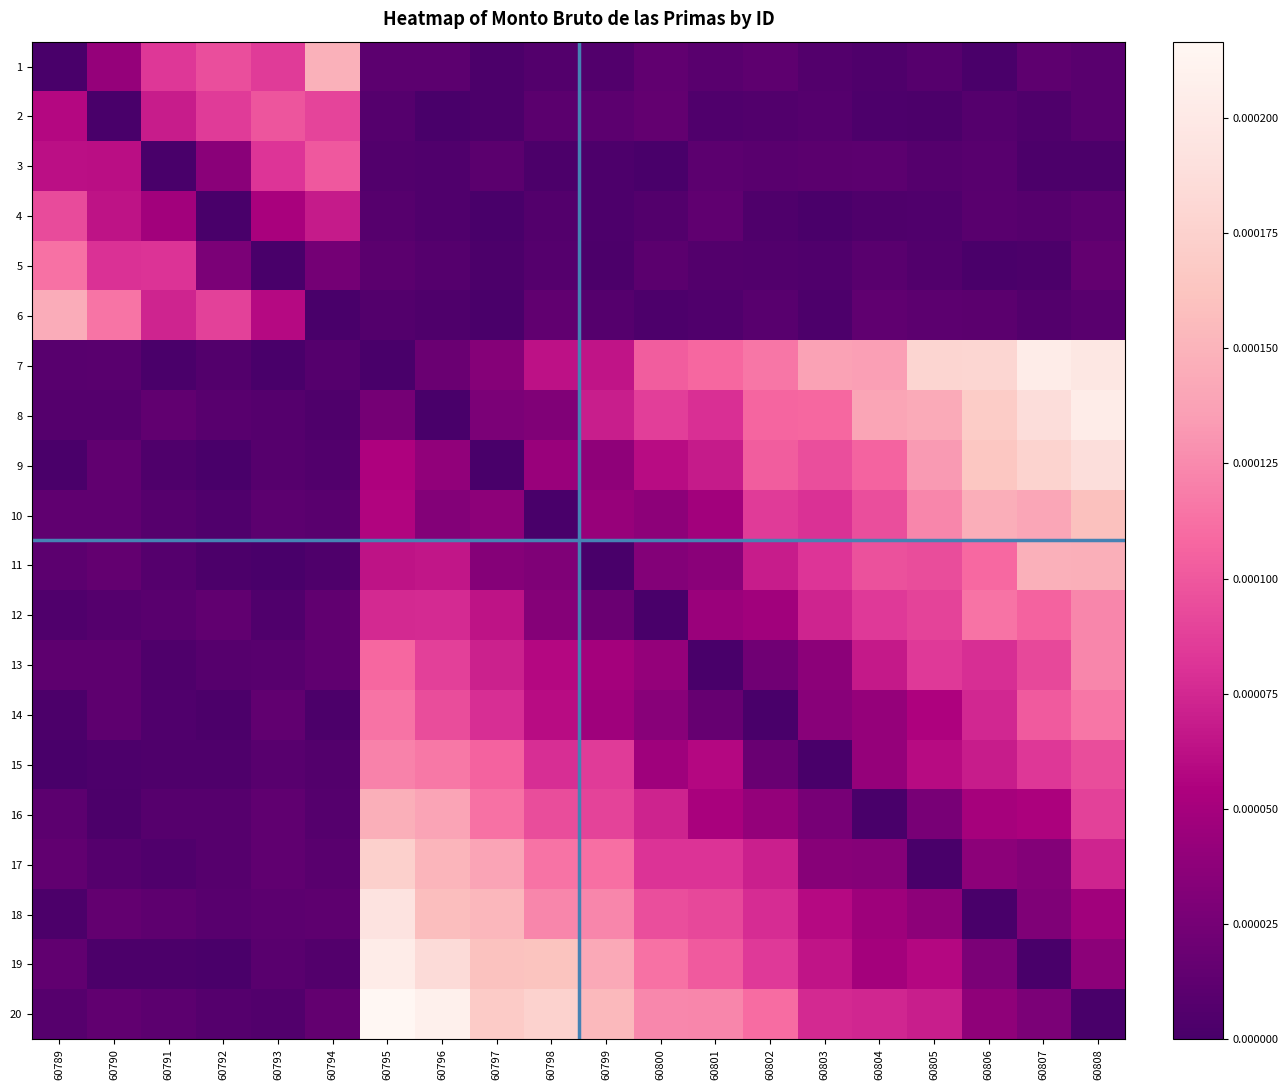

Which series changed the most between 60792 and 60795?

20